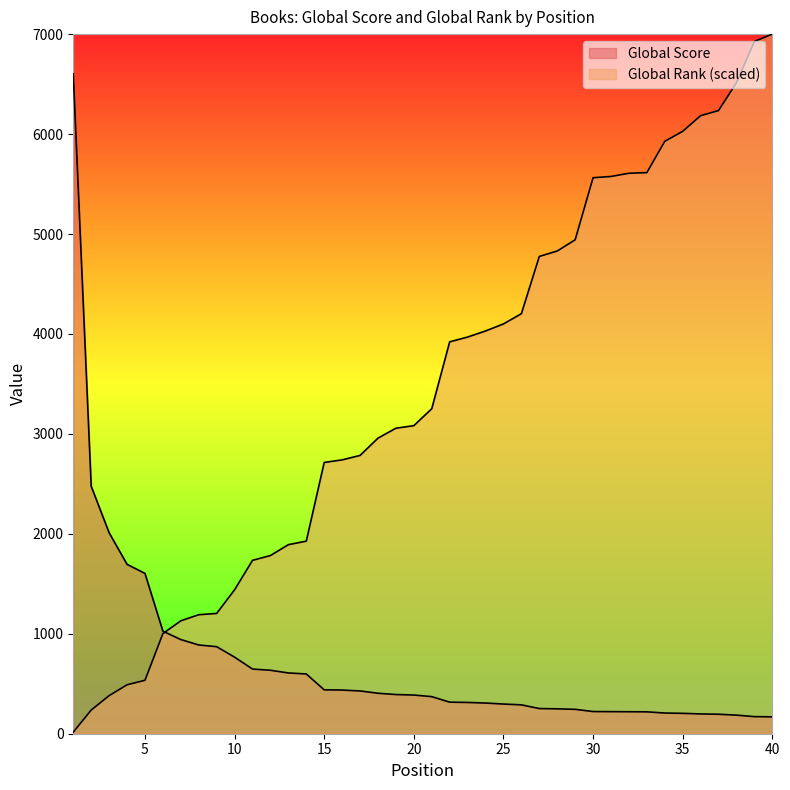

Reading right to left, what are all the values shown in this chart?

Global Score: 40=169.0	39=171.0	38=186.0	37=195.0	36=198.0	35=204.0	34=207.0	33=219.0	32=220.0	31=221.0	30=222.0	29=244.0	28=249.0	27=252.0	26=289.0	25=297.0	24=307.0	23=313.0	22=316.0	21=371.0	20=387.0	19=392.0	18=405.0	17=428.0	16=437.0	15=439.0	14=598.0	13=608.0	12=635.0	11=647.0	10=766.0	9=871.0	8=888.0	7=942.0	6=1026.0	5=1604.0	4=1695.0	3=2011.0	2=2476.0	1=6603.0
Global Rank: 40=7000.0	39=6926.4	38=6513.5	37=6235.0	36=6183.8	35=6027.0	34=5927.8	33=5614.1	32=5607.7	31=5575.7	30=5562.9	29=4941.9	28=4829.9	27=4775.5	26=4202.6	25=4100.1	24=4029.7	23=3968.9	22=3920.9	21=3251.9	20=3082.3	19=3056.7	18=2957.5	17=2784.6	16=2739.8	15=2714.2	14=1926.8	13=1891.6	12=1782.8	11=1734.8	10=1440.3	9=1203.5	8=1190.7	7=1129.9	6=1001.8	5=534.5	4=489.7	3=380.9	2=236.9	1=16.0